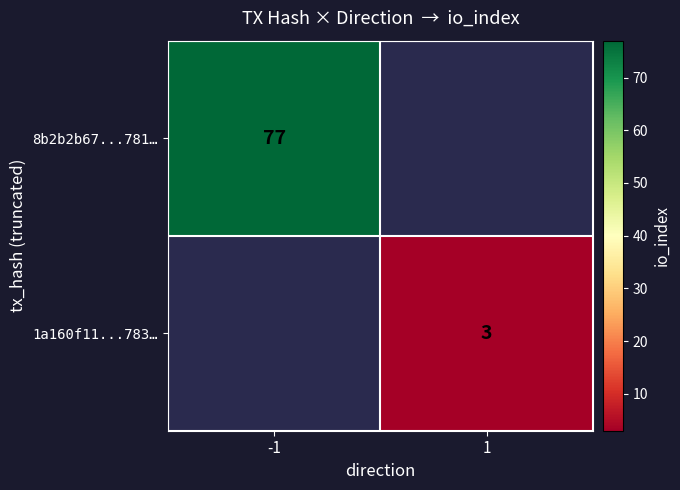

Is the value of 1a160f11...783… at 1 greater than the value of 8b2b2b67...781… at -1?

No